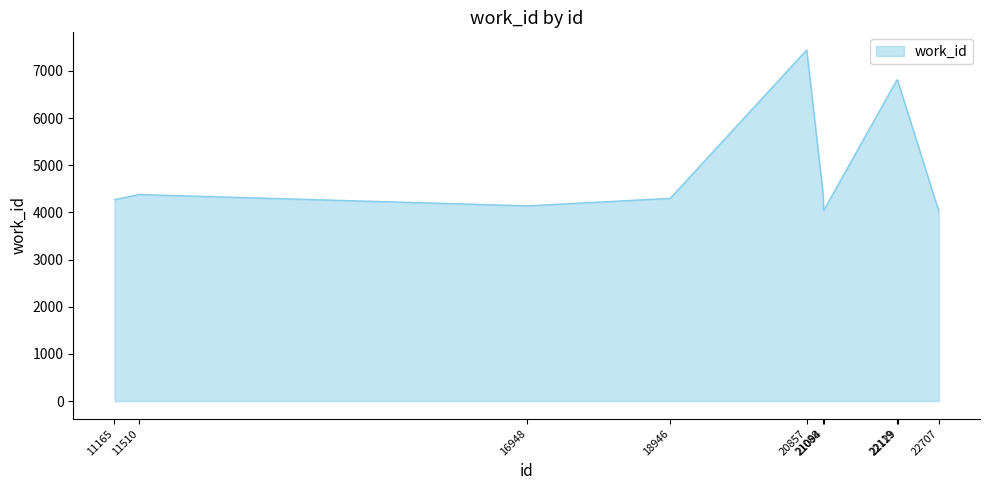

Is it true that the value at 11510 is 2037?

False